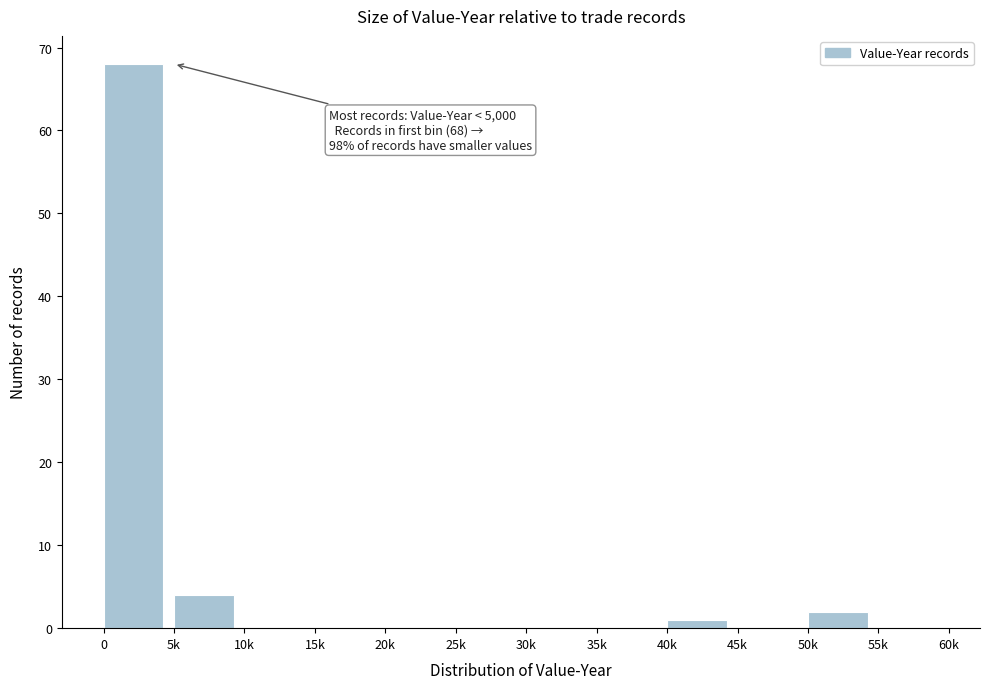

Reading left to right, extract all data points from this chart.

0=68	5k=4	10k=0	15k=0	20k=0	25k=0	30k=0	35k=0	40k=1	45k=0	50k=2	55k=0